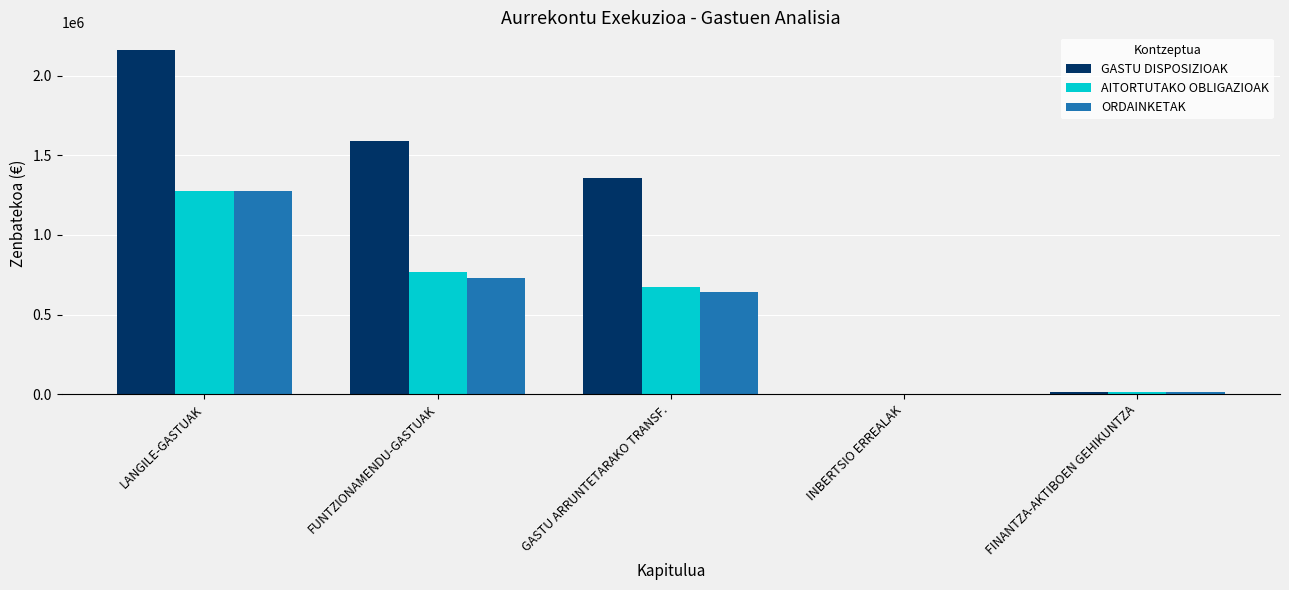

Is the value of ORDAINKETAK at GASTU ARRUNTETARAKO TRANSF. greater than the value of AITORTUTAKO OBLIGAZIOAK at GASTU ARRUNTETARAKO TRANSF.?

No